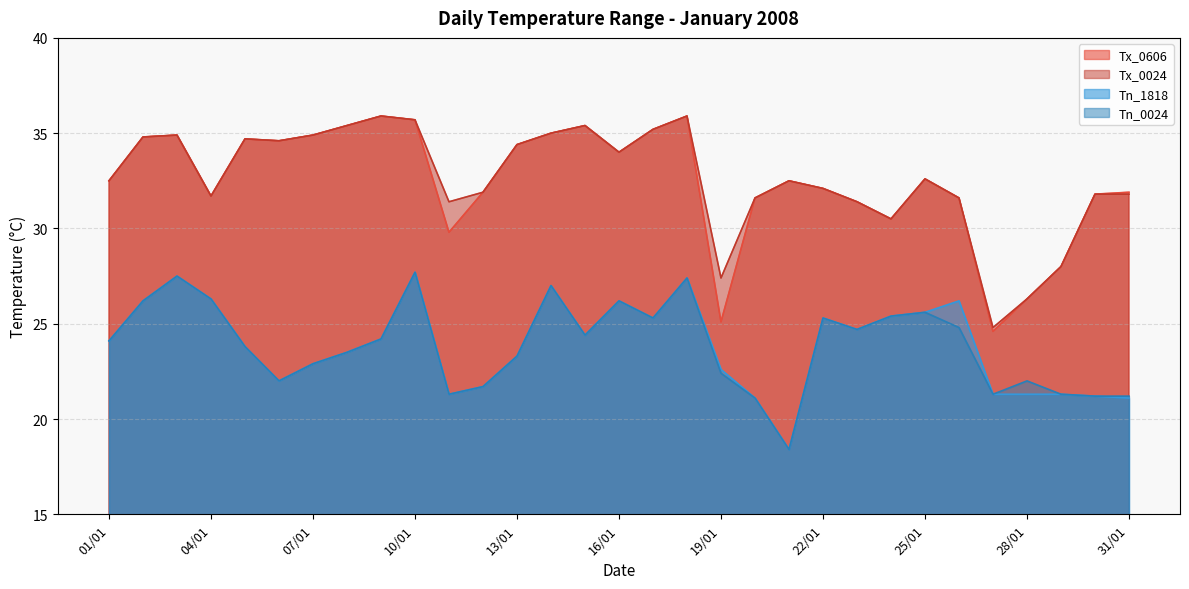

What are all the series names shown in the legend?

Tx_0606, Tx_0024, Tn_1818, Tn_0024